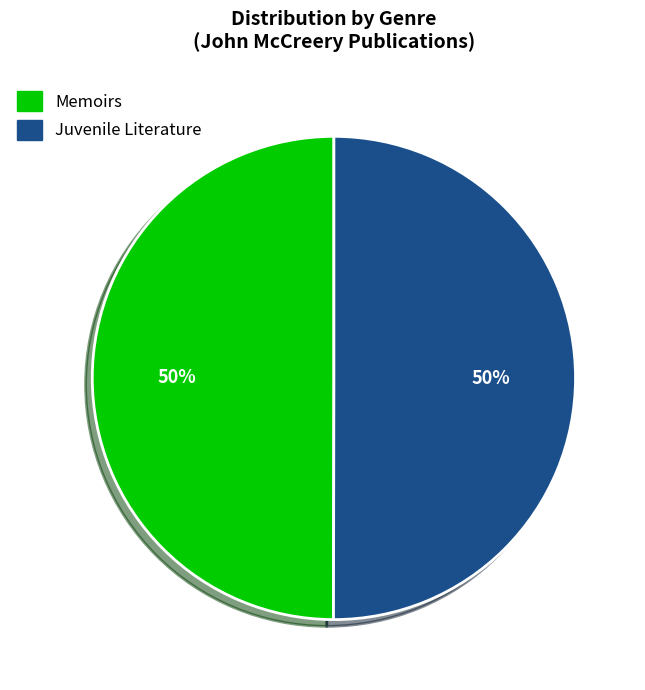

How many slices are in this pie chart?

2